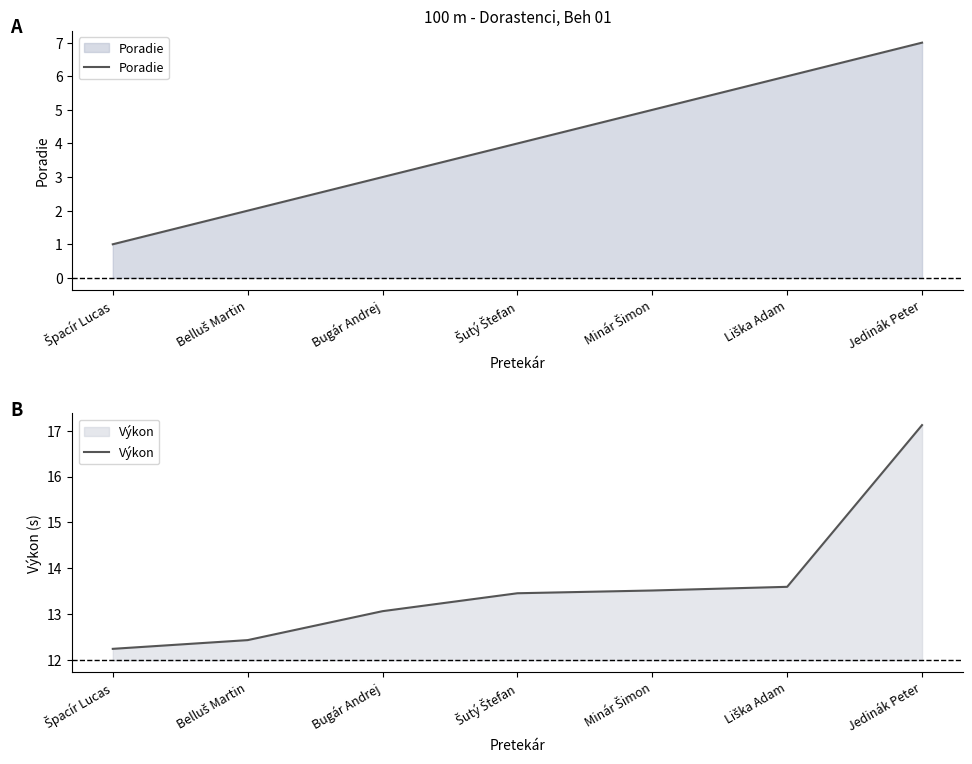

True or false: Výkon and Poradie intersect in this chart.

False